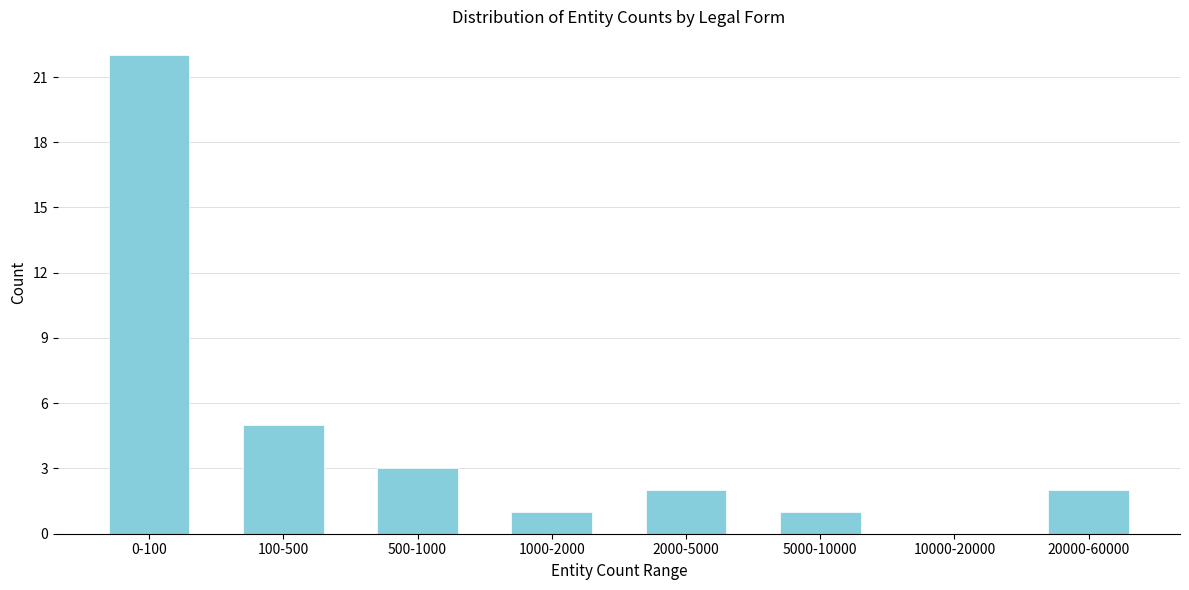

Reading left to right, what are all the values shown in this chart?

0-100=22	100-500=5	500-1000=3	1000-2000=1	2000-5000=2	5000-10000=1	10000-20000=0	20000-60000=2